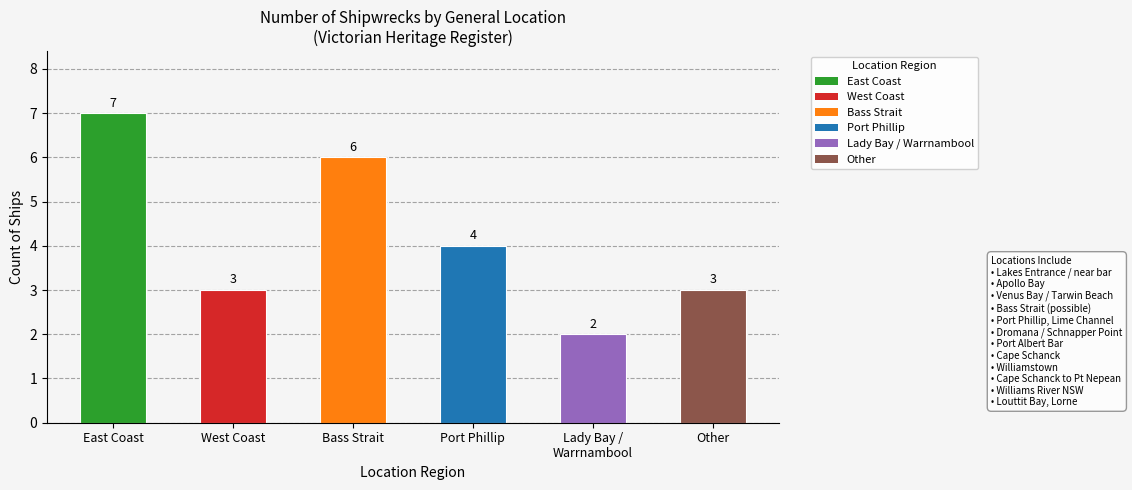

What is the label of the 3rd bar from the left?

Bass Strait